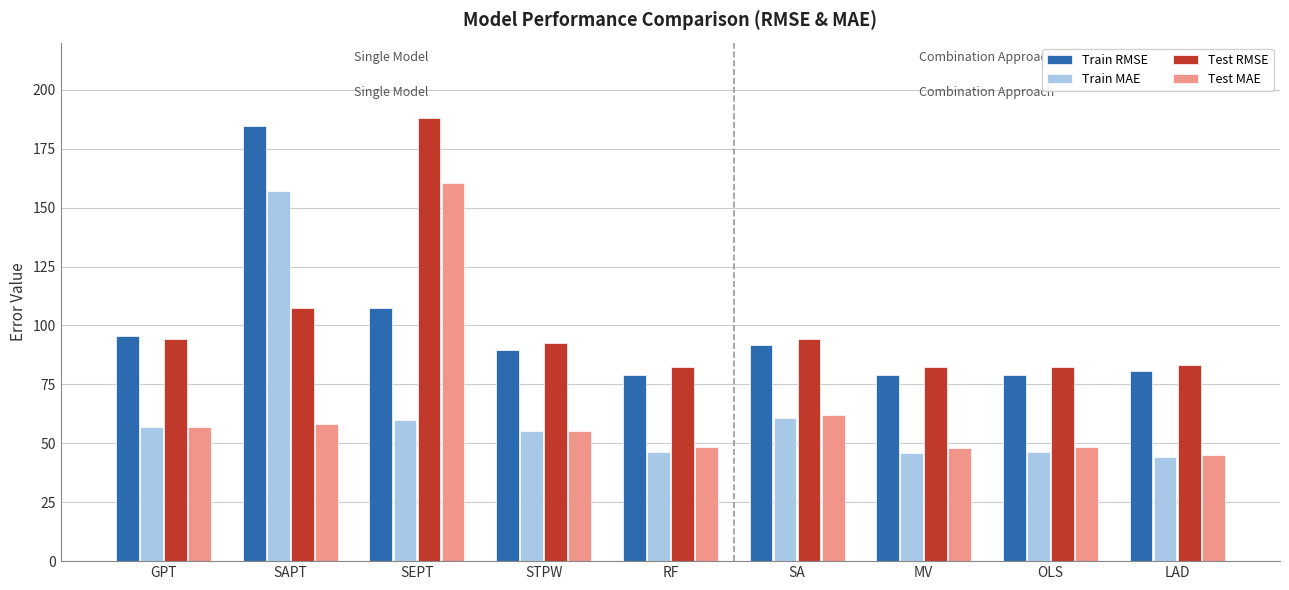

At which label does Train MAE first exceed 55?

GPT